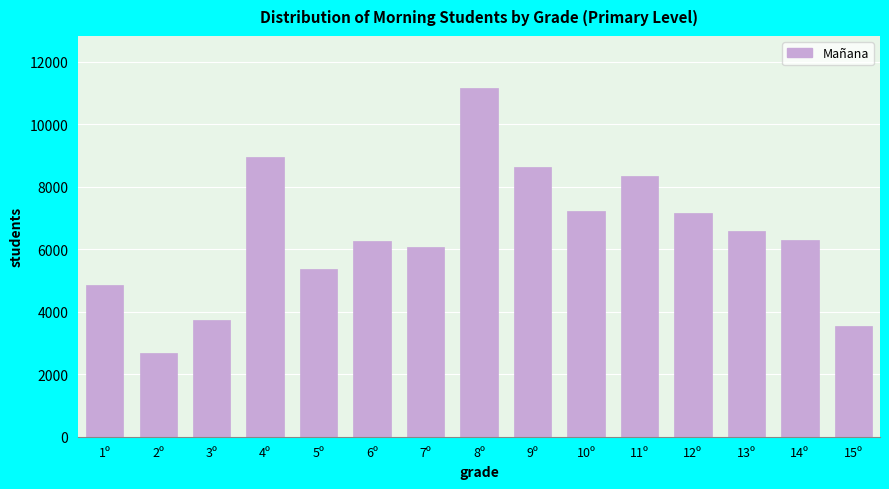

What is the label of the 5th bar from the left?

5º